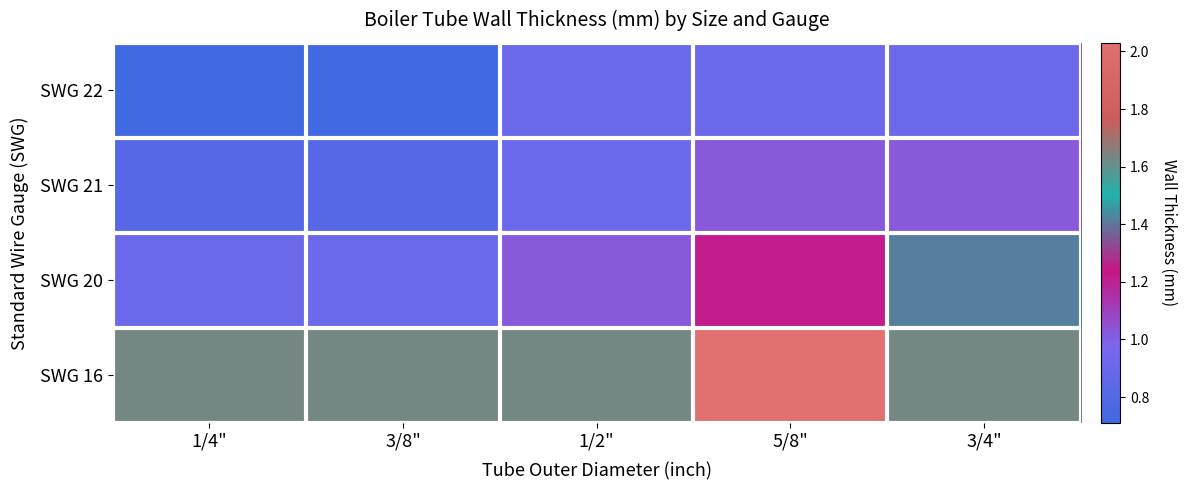

Reading left to right, list all the values displayed in this chart.

SWG 22: 1/4"=0.7	3/8"=0.7	1/2"=0.9	5/8"=0.9	3/4"=0.9
SWG 21: 1/4"=0.8	3/8"=0.8	1/2"=0.9	5/8"=1.0	3/4"=1.0
SWG 20: 1/4"=0.9	3/8"=0.9	1/2"=1.0	5/8"=1.2	3/4"=1.4
SWG 16: 1/4"=1.6	3/8"=1.6	1/2"=1.6	5/8"=2.0	3/4"=1.6